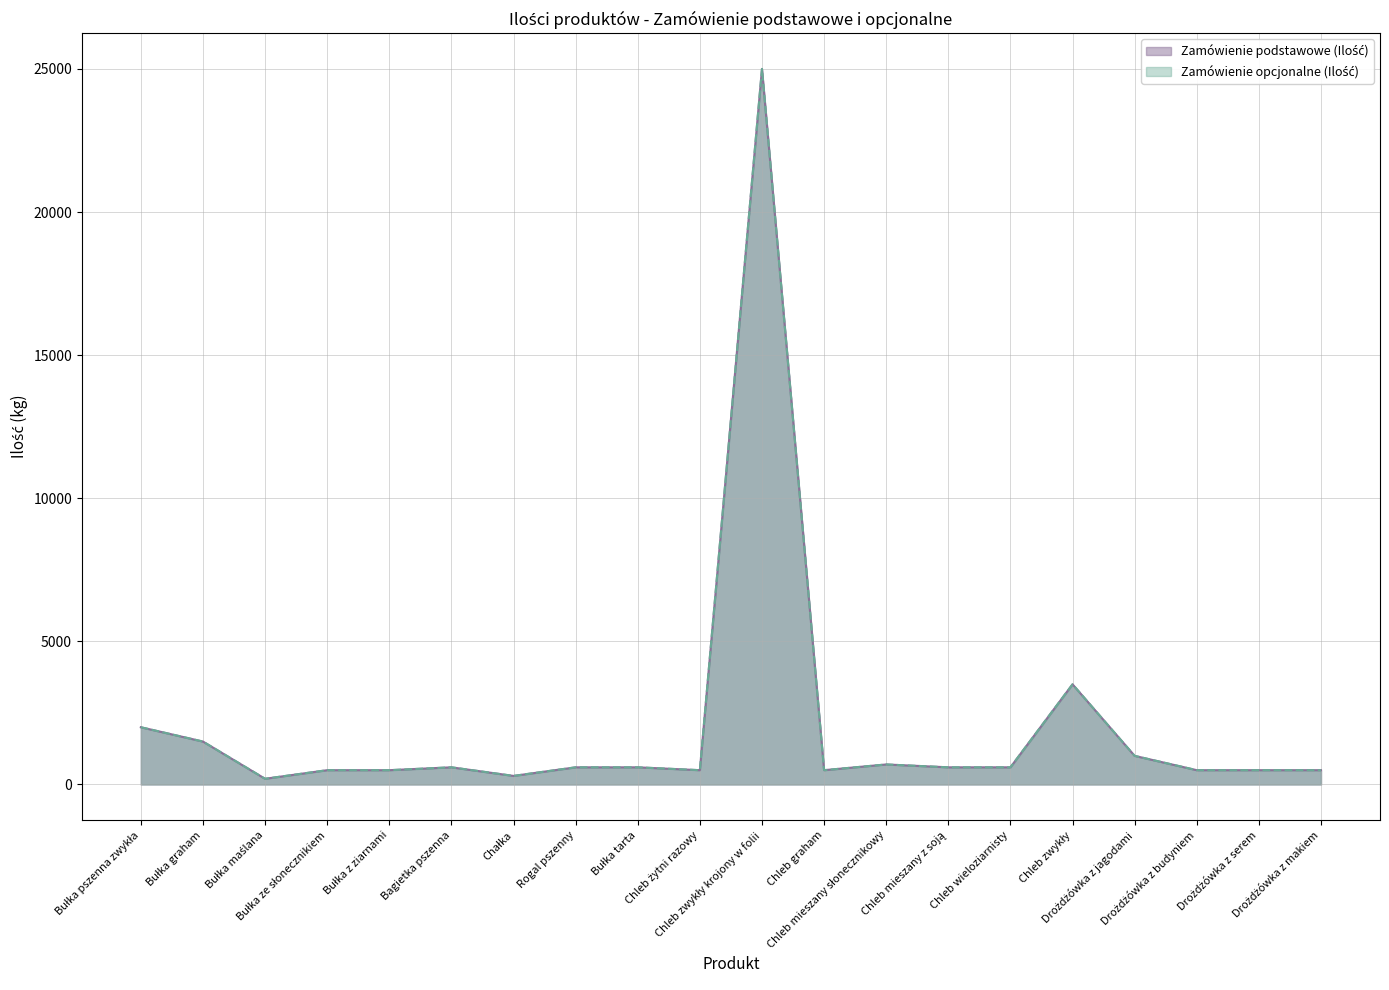

How many interior local valleys does the Zamówienie podstawowe (Ilość) series have?

4